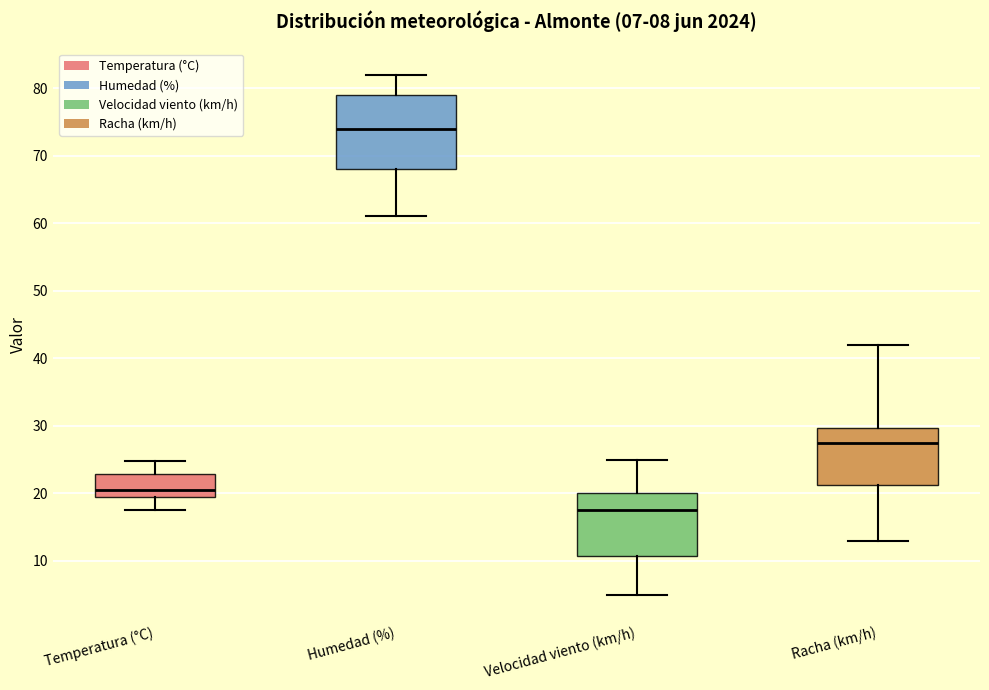

Which box's median line is the highest?

Humedad (%)